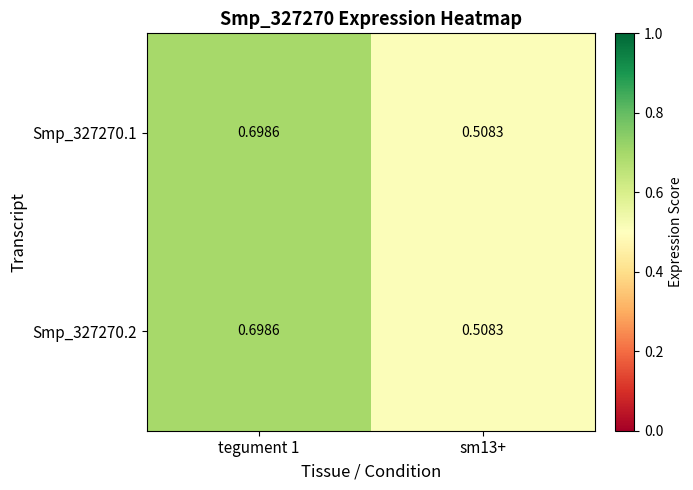

Is the value of Smp_327270.2 at sm13+ greater than the value of Smp_327270.1 at tegument 1?

No